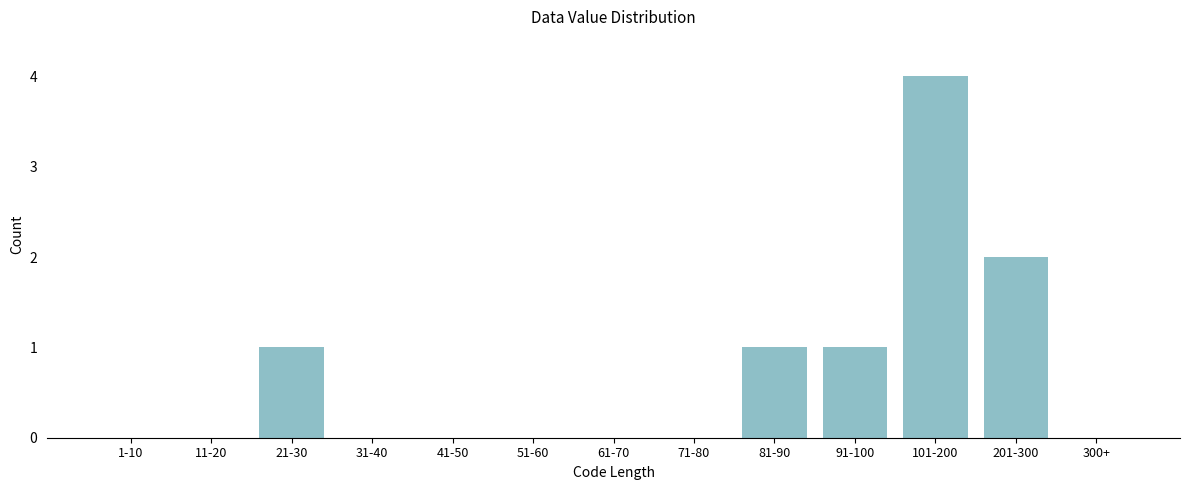

Reading right to left, what are all the values shown in this chart?

300+=0	201-300=2	101-200=4	91-100=1	81-90=1	71-80=0	61-70=0	51-60=0	41-50=0	31-40=0	21-30=1	11-20=0	1-10=0